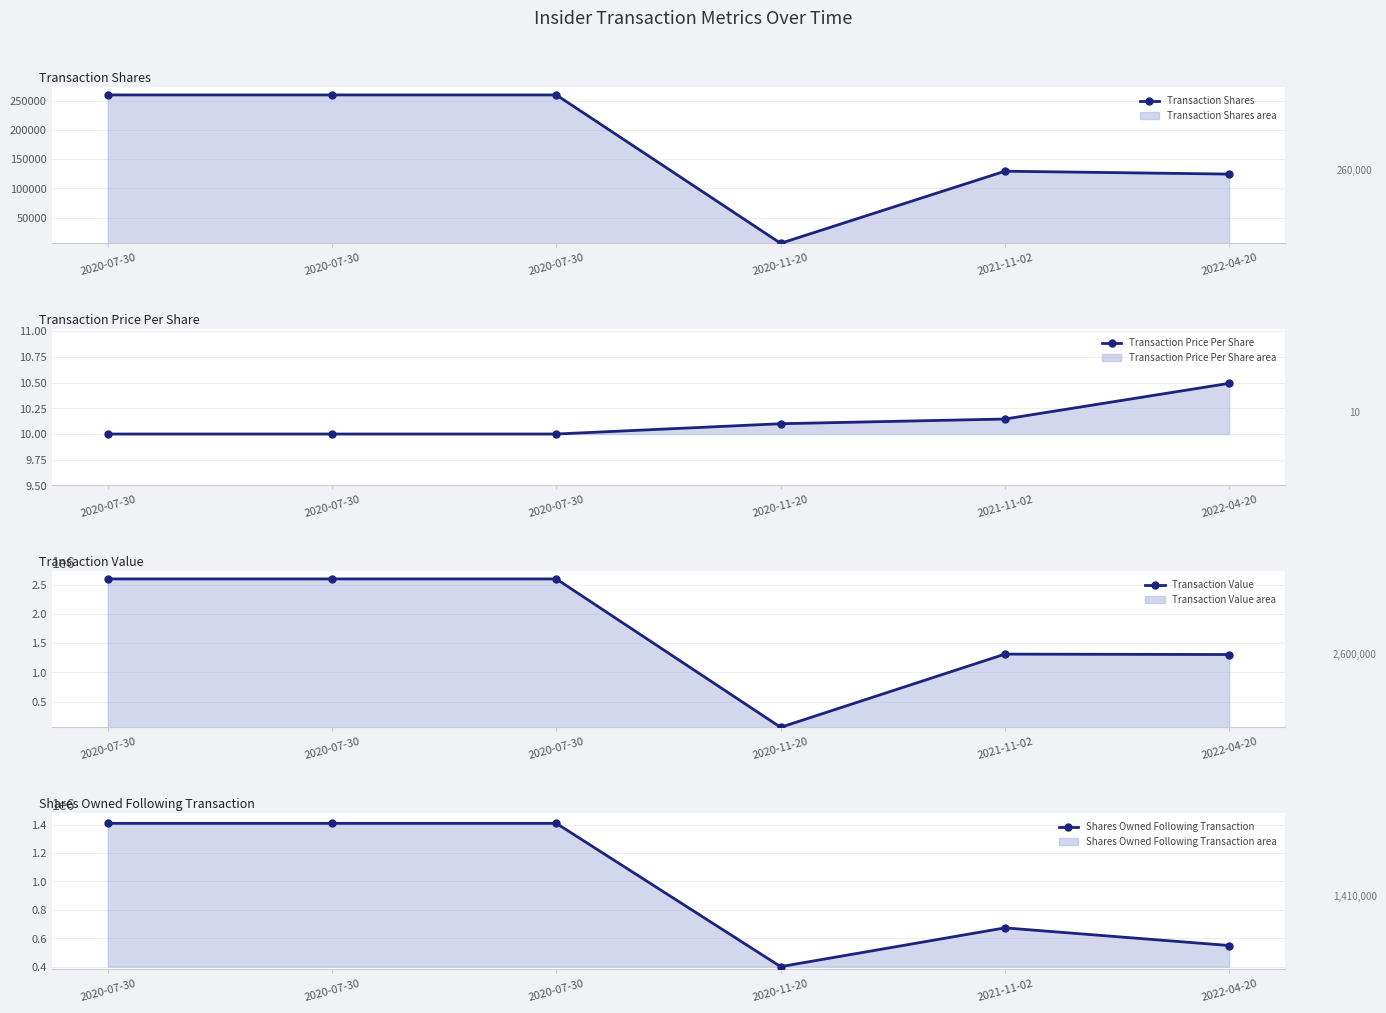

List the series in order of their peak value, highest first.

Transaction Value, Shares Owned Following Transaction, Transaction Shares, Transaction Price Per Share